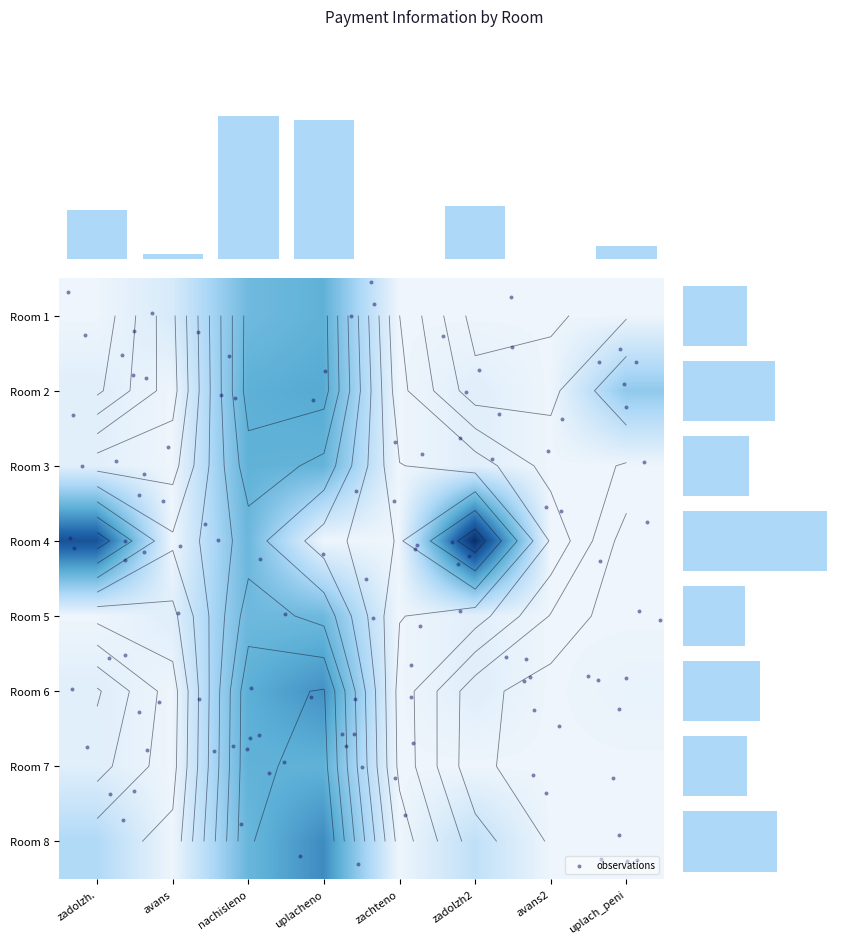

At zadolzh., list the series in order from smallest to largest.

1, 5, 3, 7, 2, 6, 8, 4